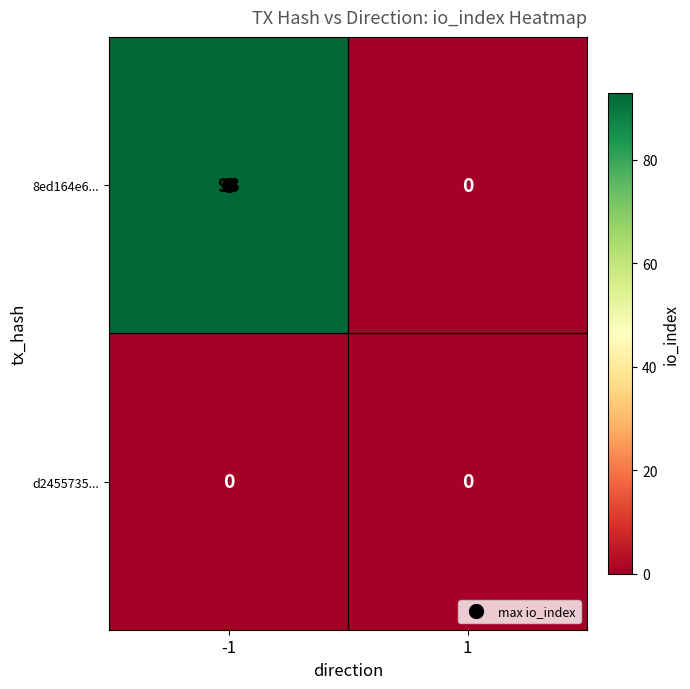

Which series has the largest total across all categories?

8ed164e6...